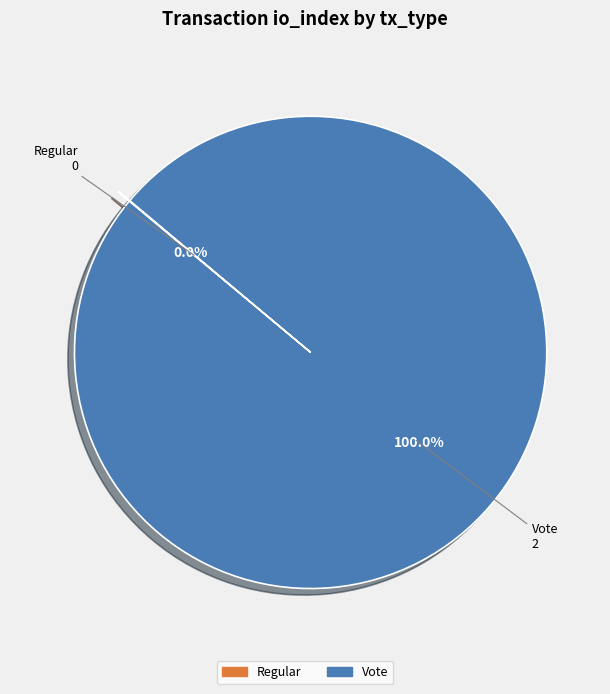

Which category has the biggest portion of the pie?

Vote